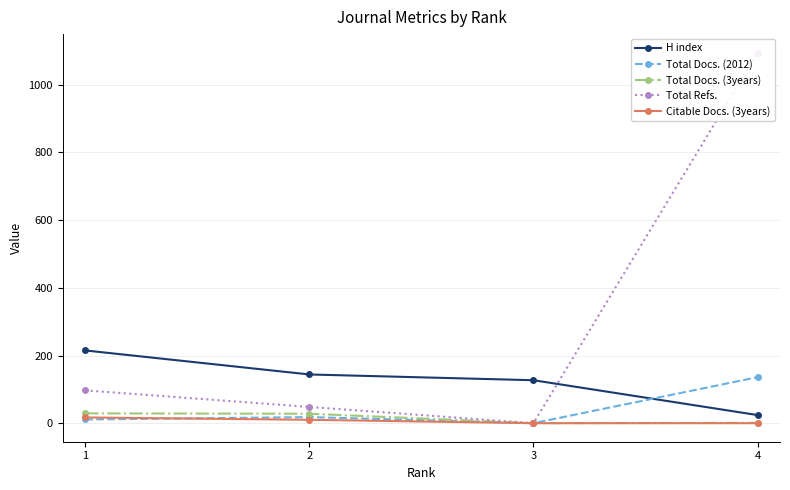

Reading left to right, transcribe all the data shown in this chart.

H index: 1=215	2=144	3=127	4=24
Total Docs. (2012): 1=11	2=18	3=0	4=136
Total Docs. (3years): 1=29	2=28	3=0	4=1
Total Refs.: 1=97	2=48	3=0	4=1095
Citable Docs. (3years): 1=17	2=10	3=0	4=0